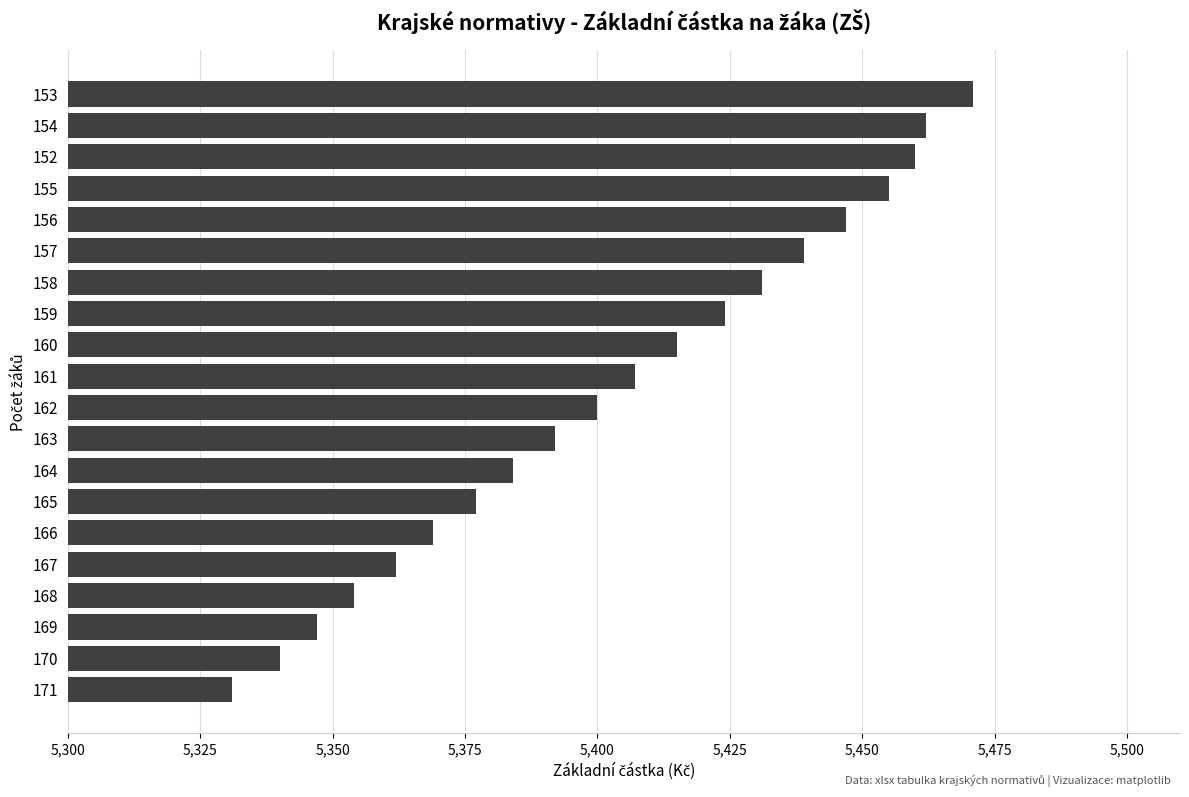

Rank the categories by value from highest to lowest.

153, 154, 152, 155, 156, 157, 158, 159, 160, 161, 162, 163, 164, 165, 166, 167, 168, 169, 170, 171